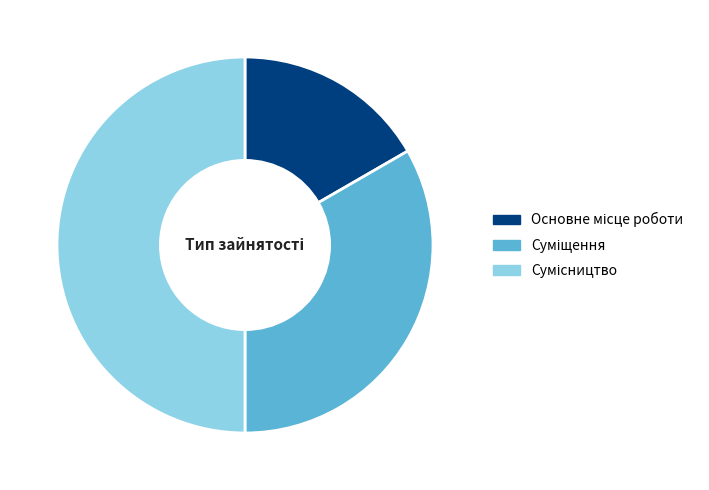

What is the largest slice in the pie chart?

Сумісництво